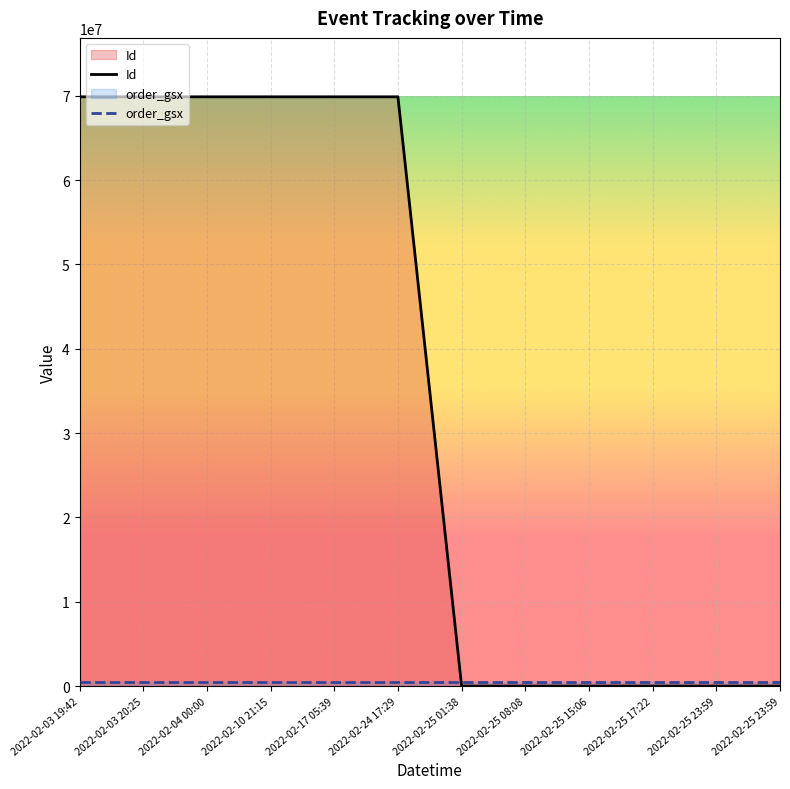

Is it true that the value at 2022-02-25 23:59 is 3.1?

False